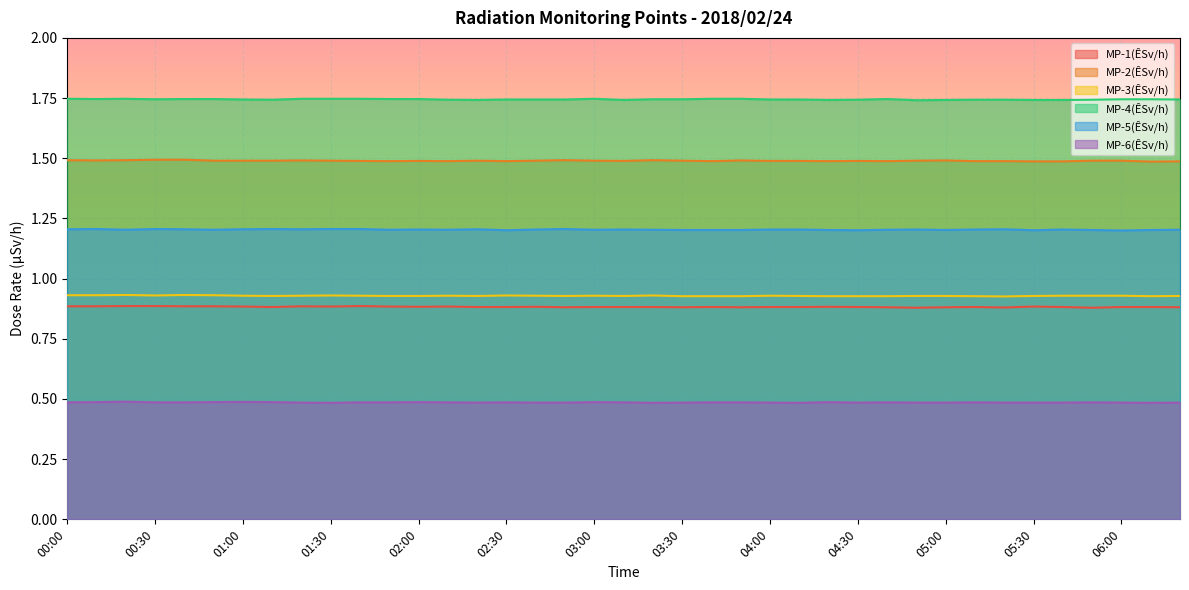

True or false: MP-1(ÊSv/h) has a value of 1.2 at 03:50.

False